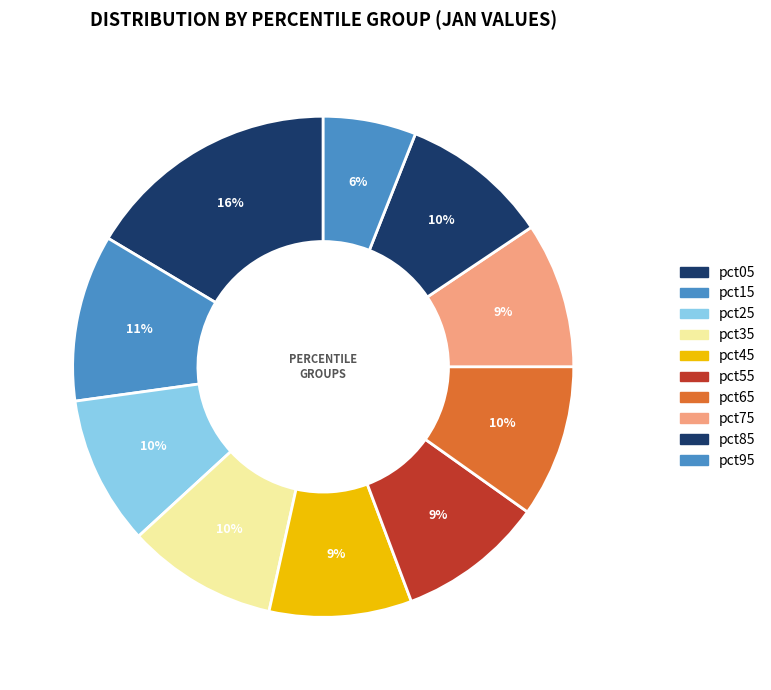

What percentage is the pct75 slice, to the nearest percent?

9%